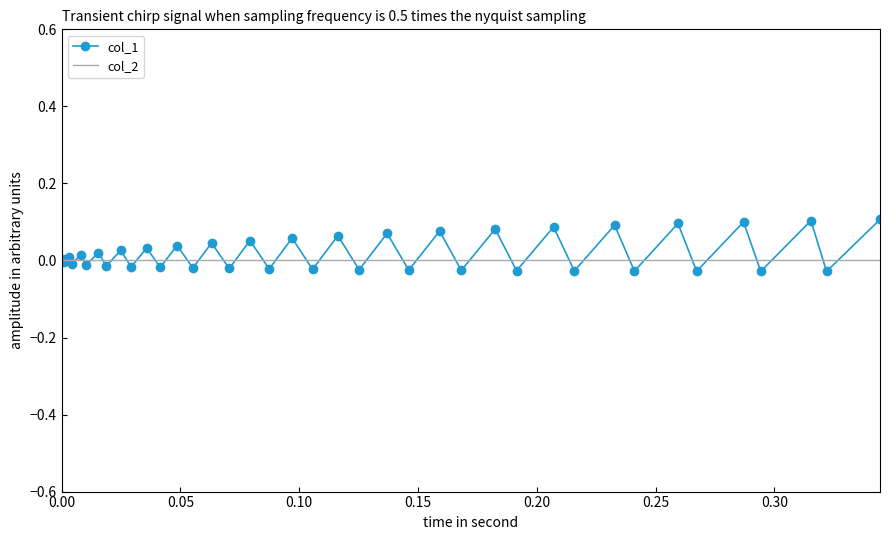

Which series has the largest range (max minus min)?

col_1